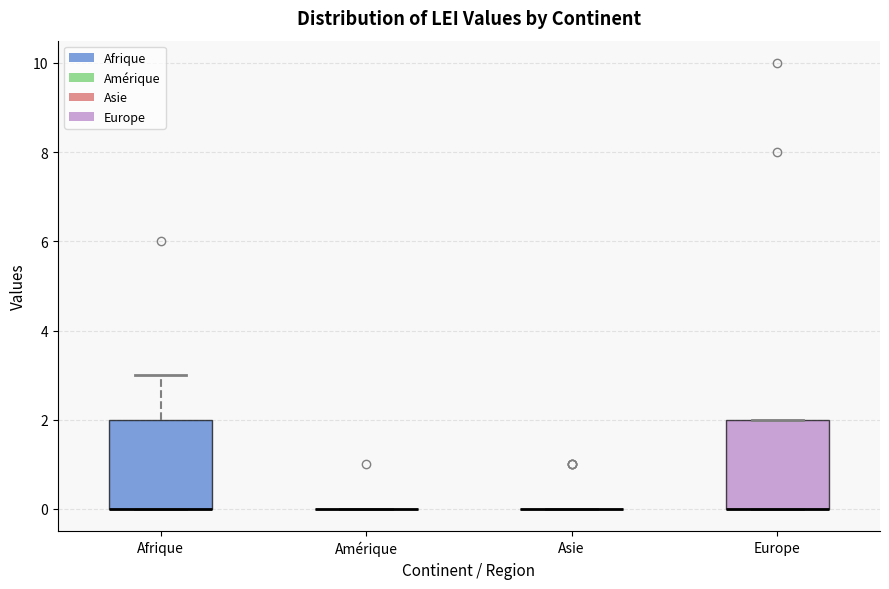

Reading left to right, transcribe this box plot: for each box, give where its median line is, the range the box spans, and where its two whiskers end, as read against the y-axis. The values are not printed on the chart, so give them approximately, as read against the axis.

Afrique: median 0 (drawn on the box's lower edge), box 0 to 2, whiskers 0 to 3
Amérique: box collapsed to a line at 0, whiskers 0 to 0
Asie: box collapsed to a line at 0, whiskers 0 to 0
Europe: median 0 (drawn on the box's lower edge), box 0 to 2, whiskers 0 to 2